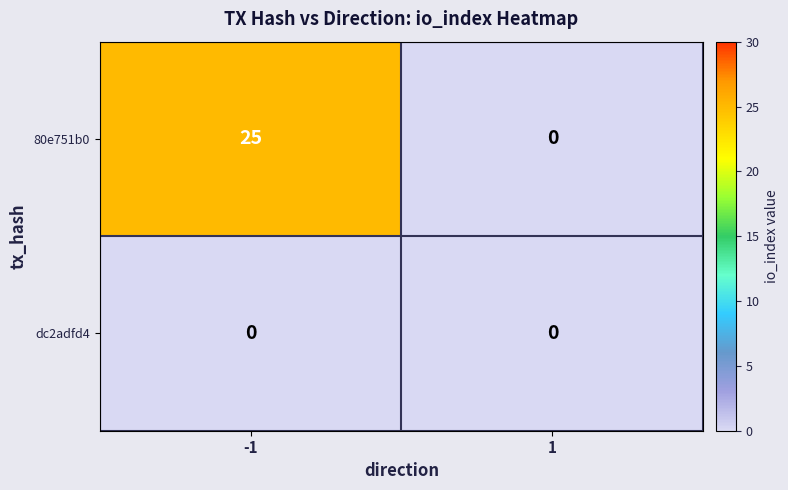

Reading left to right, transcribe all the data shown in this chart.

80e751b0: 25	0
dc2adfd4: 0	0